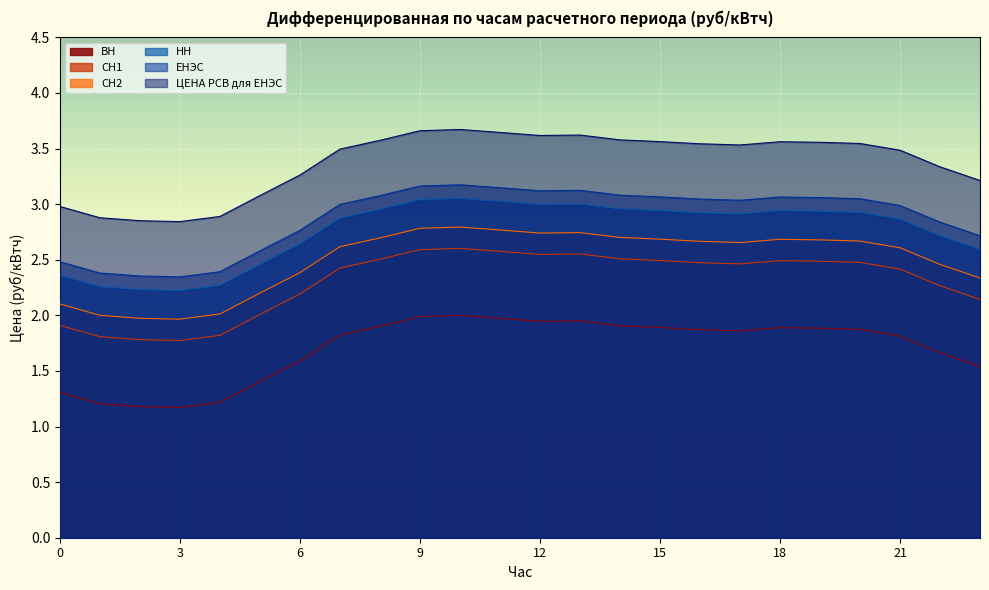

Reading right to left, extract all data points from this chart.

ВН: 23=1.5	22=1.7	21=1.8	20=1.9	19=1.9	18=1.9	17=1.9	16=1.9	15=1.9	14=1.9	13=1.9	12=1.9	11=2.0	10=2.0	9=2.0	8=1.9	7=1.8	6=1.6	5=1.4	4=1.2	3=1.2	2=1.2	1=1.2	0=1.3
СН1: 23=2.3	22=2.5	21=2.6	20=2.7	19=2.7	18=2.7	17=2.7	16=2.7	15=2.7	14=2.7	13=2.7	12=2.7	11=2.8	10=2.8	9=2.8	8=2.7	7=2.6	6=2.4	5=2.2	4=2.0	3=2.0	2=2.0	1=2.0	0=2.1
СН2: 23=2.1	22=2.3	21=2.4	20=2.5	19=2.5	18=2.5	17=2.5	16=2.5	15=2.5	14=2.5	13=2.6	12=2.5	11=2.6	10=2.6	9=2.6	8=2.5	7=2.4	6=2.2	5=2.0	4=1.8	3=1.8	2=1.8	1=1.8	0=1.9
НН: 23=2.6	22=2.7	21=2.9	20=2.9	19=2.9	18=2.9	17=2.9	16=2.9	15=2.9	14=3.0	13=3.0	12=3.0	11=3.0	10=3.1	9=3.0	8=3.0	7=2.9	6=2.6	5=2.5	4=2.3	3=2.2	2=2.2	1=2.3	0=2.4
EHЭC: 23=2.7	22=2.8	21=3.0	20=3.0	19=3.1	18=3.1	17=3.0	16=3.0	15=3.1	14=3.1	13=3.1	12=3.1	11=3.1	10=3.2	9=3.2	8=3.1	7=3.0	6=2.8	5=2.6	4=2.4	3=2.3	2=2.4	1=2.4	0=2.5
ЦЕНА РСВ для ЕНЭС: 23=3.2	22=3.3	21=3.5	20=3.5	19=3.6	18=3.6	17=3.5	16=3.5	15=3.6	14=3.6	13=3.6	12=3.6	11=3.6	10=3.7	9=3.7	8=3.6	7=3.5	6=3.3	5=3.1	4=2.9	3=2.8	2=2.9	1=2.9	0=3.0